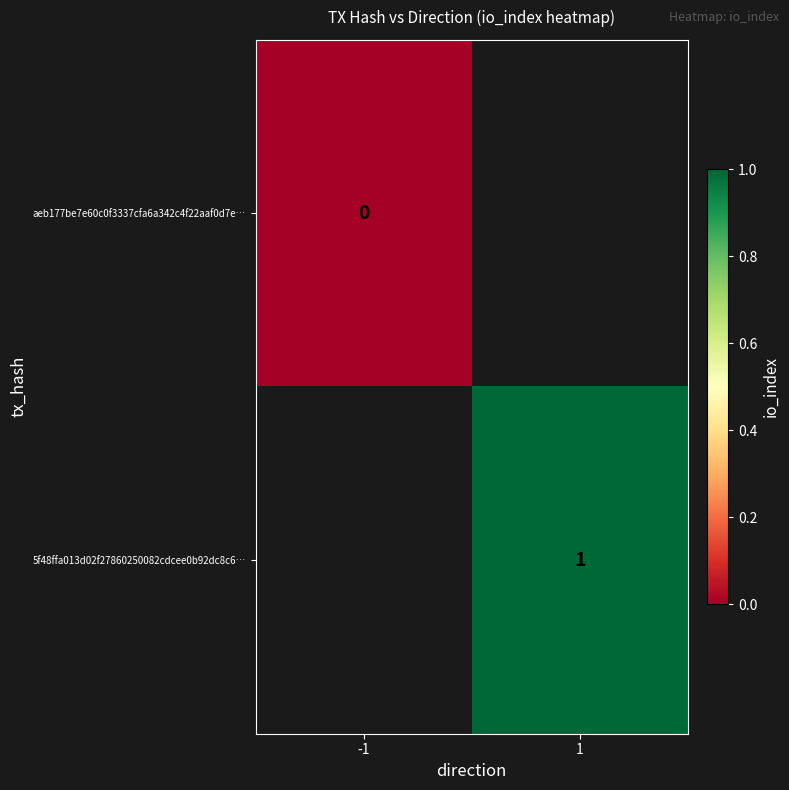

Is the value of 5f48ffa013d02f27860250082cdcee0b92dc8c6… at 1 greater than the value of aeb177be7e60c0f3337cfa6a342c4f22aaf0d7e… at -1?

Yes